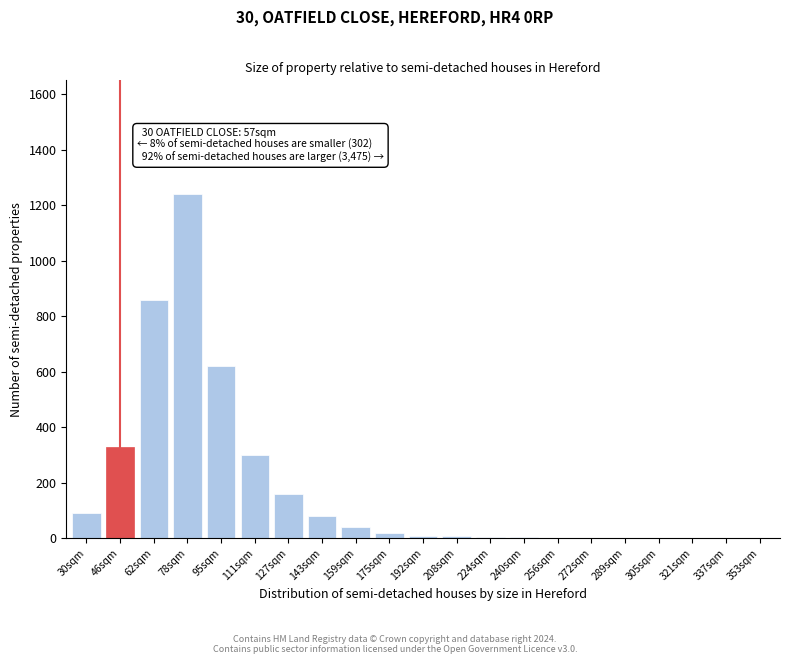

What is the ratio of the value at 95sqm to the value at 78sqm?

0.5